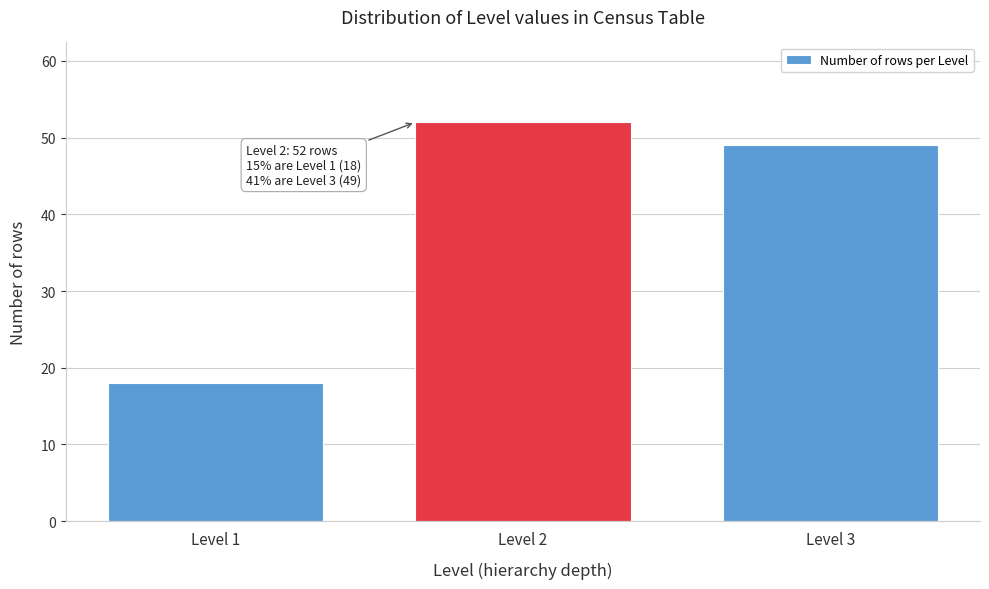

Reading right to left, list all the values displayed in this chart.

49	52	18